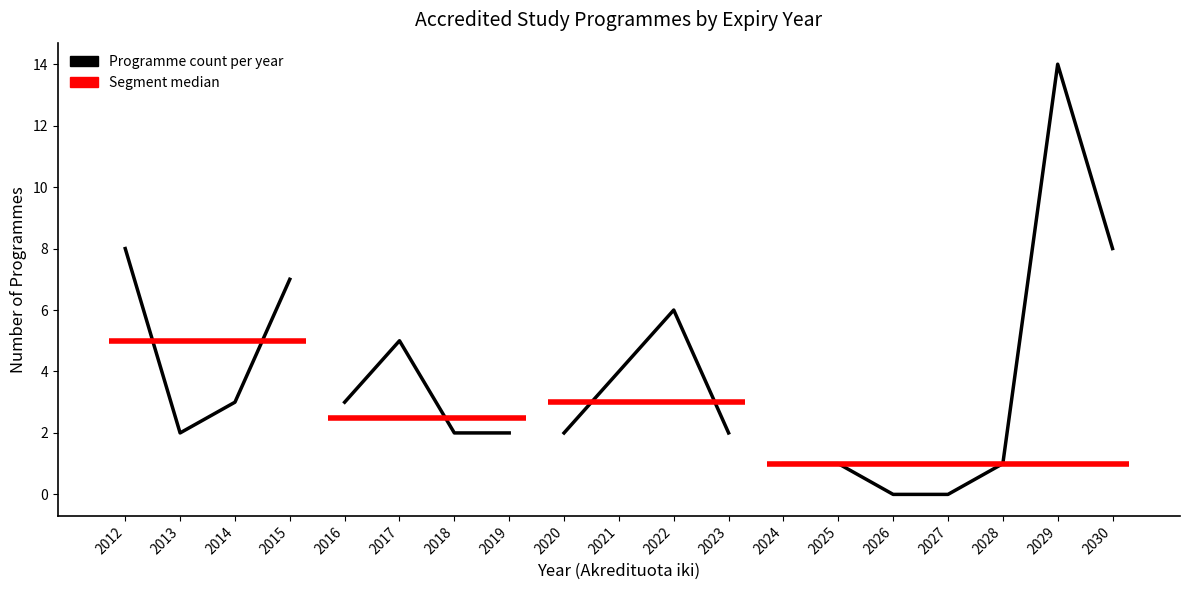

Where does the Count series first go above 2?

2012